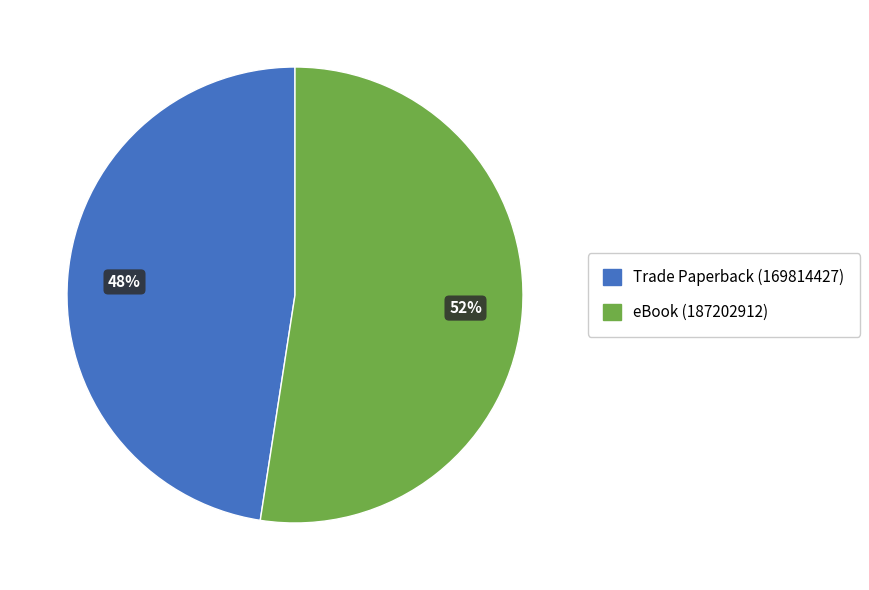

How many slices are in this pie chart?

2